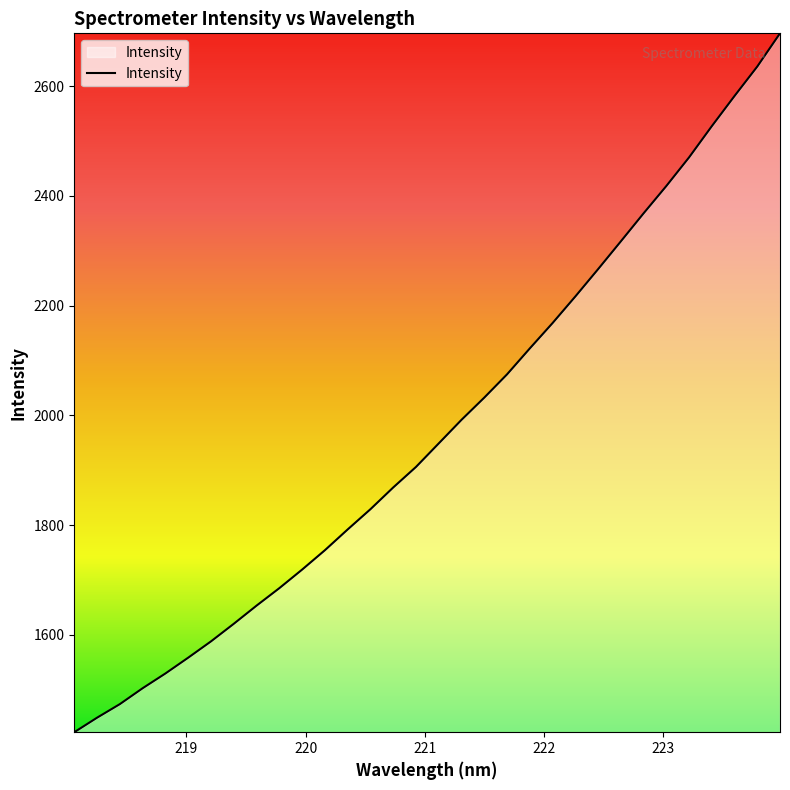

What is the smallest value displayed?

1422.5